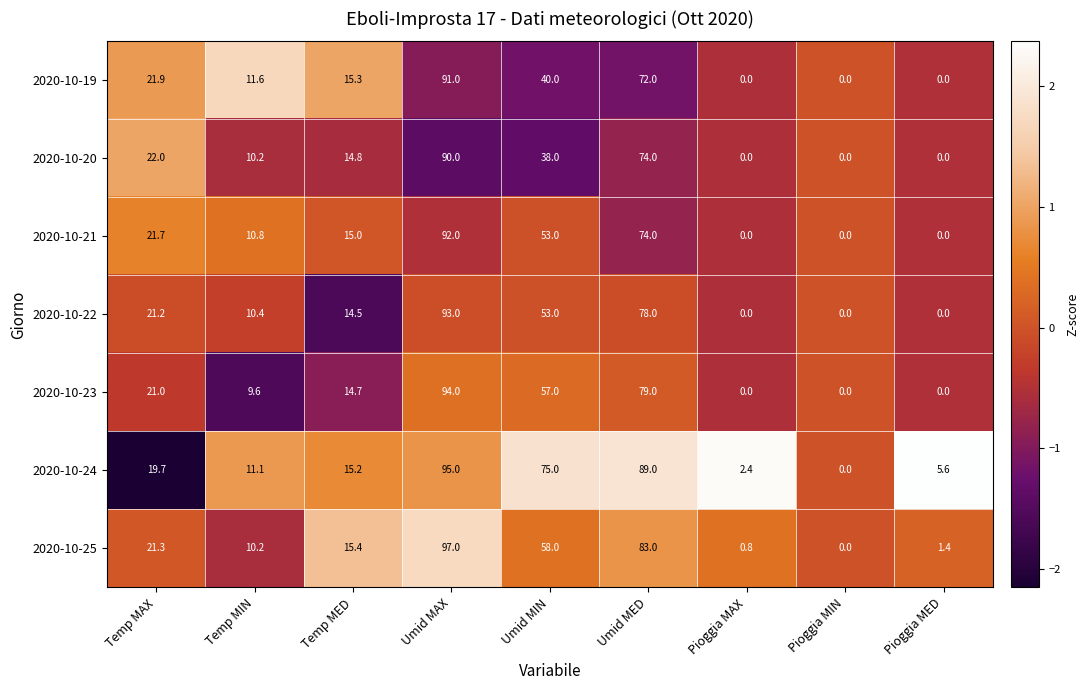

Which series has the widest spread of values?

2020-10-25